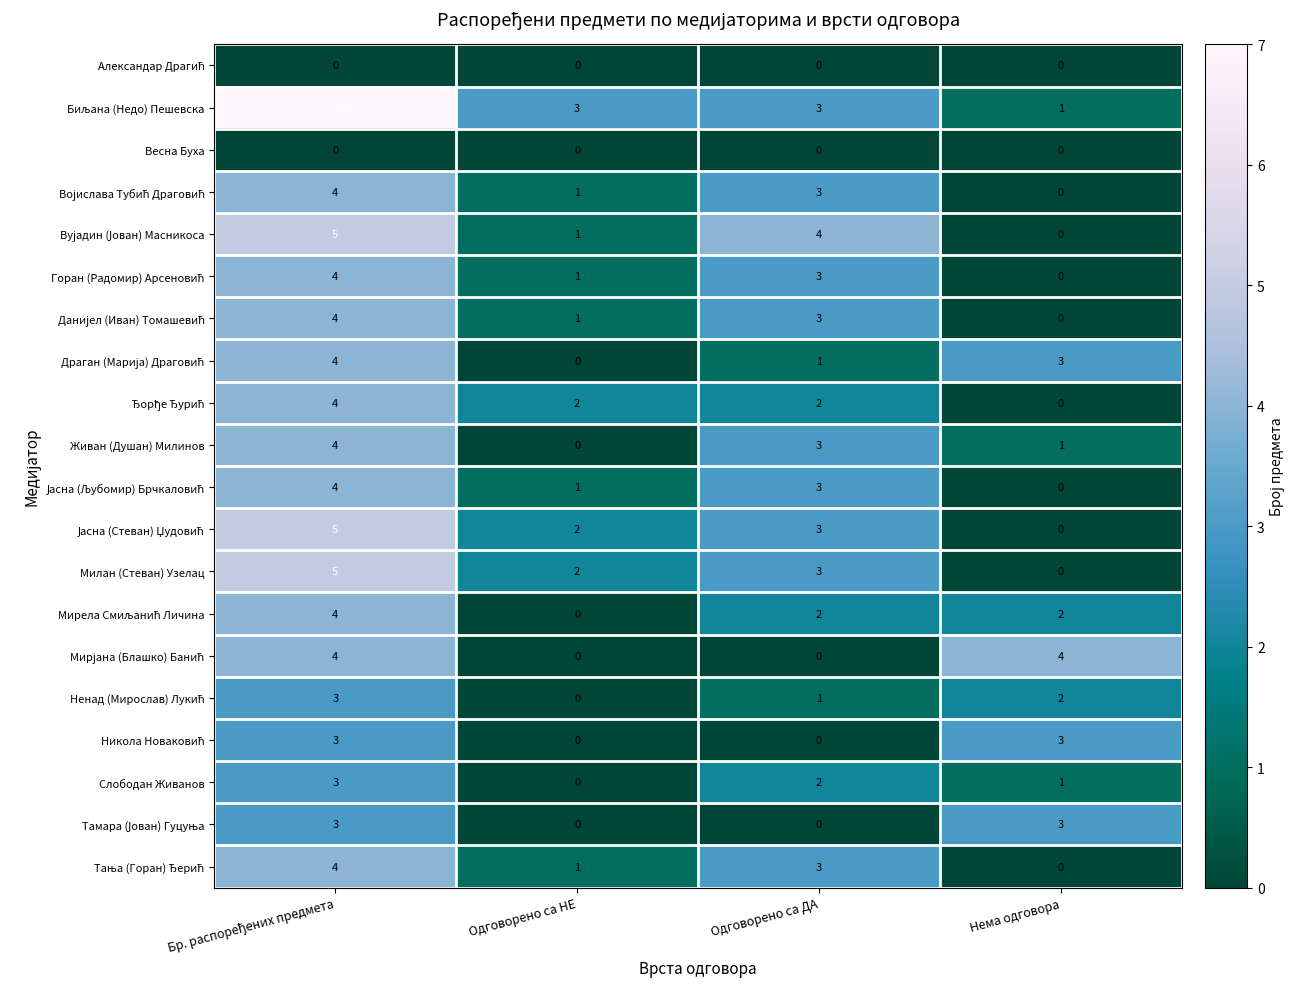

True or false: Живан (Душан) Милинов has a value of 3 at Одговорено са ДА.

True